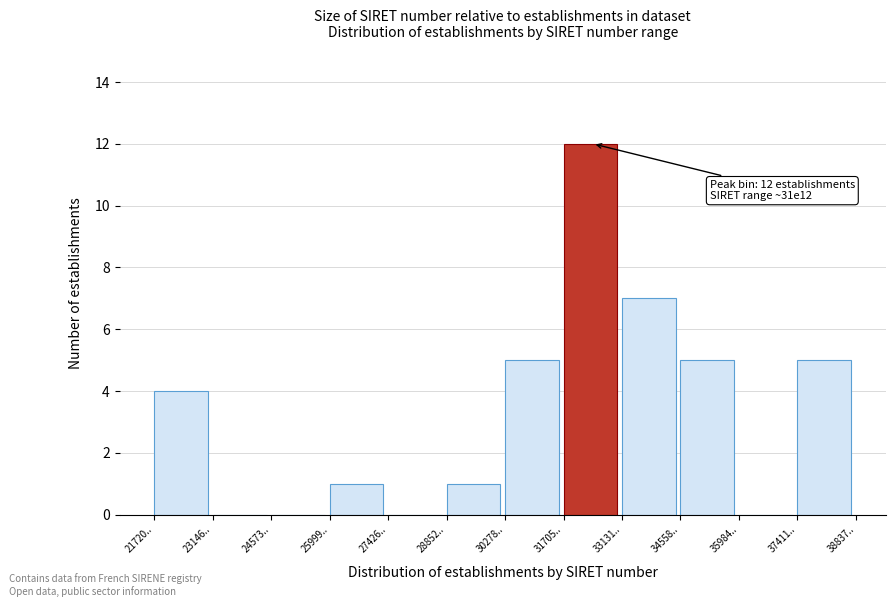

Reading left to right, list all the values displayed in this chart.

21720..=4	23146..=0	24573..=0	25999..=1	27426..=0	28852..=1	30278..=5	31705..=12	33131..=7	34558..=5	35984..=0	37411..=5